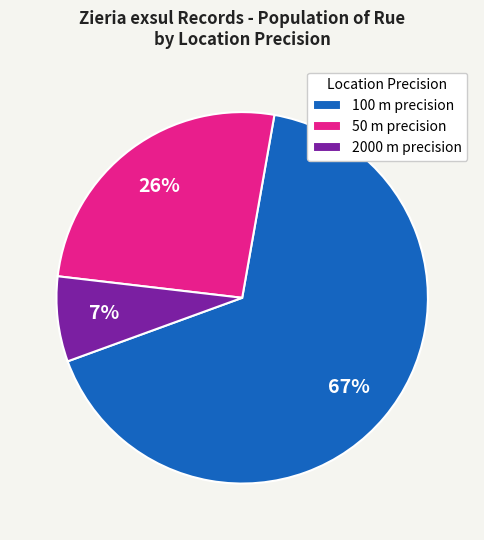

Approximately how many times larger is the value at 100 m precision compared to 50 m precision?

2.6